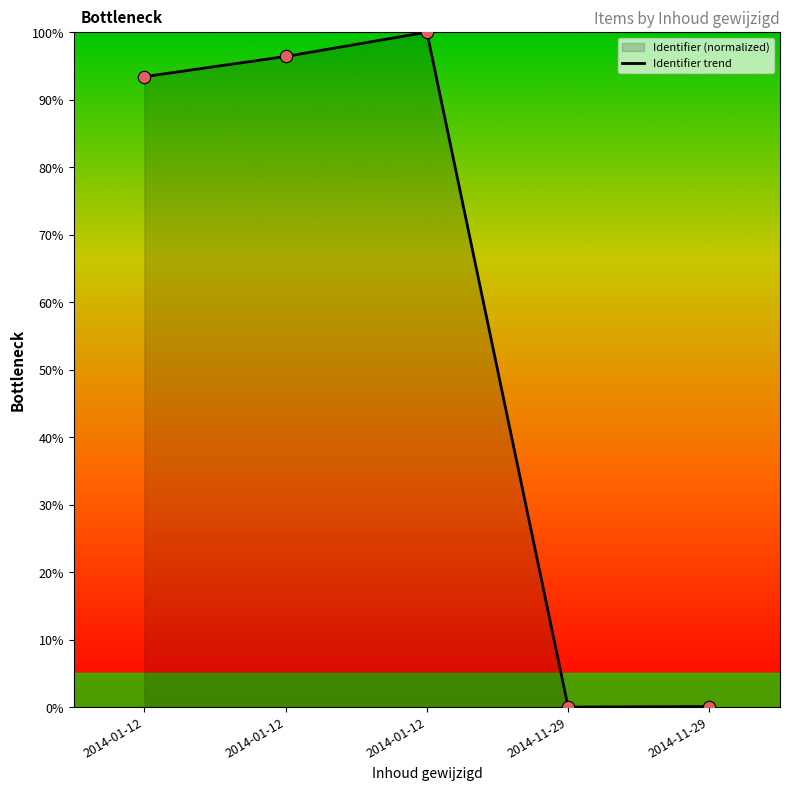

What is the change in value from 2014-01-12 to 2014-01-12?

+3.6